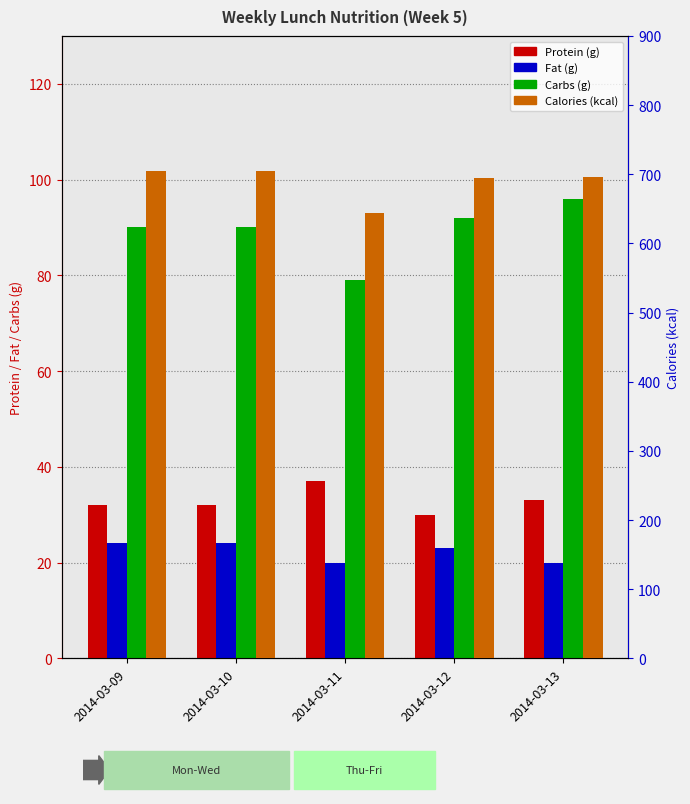

How many groups of bars are there?

5